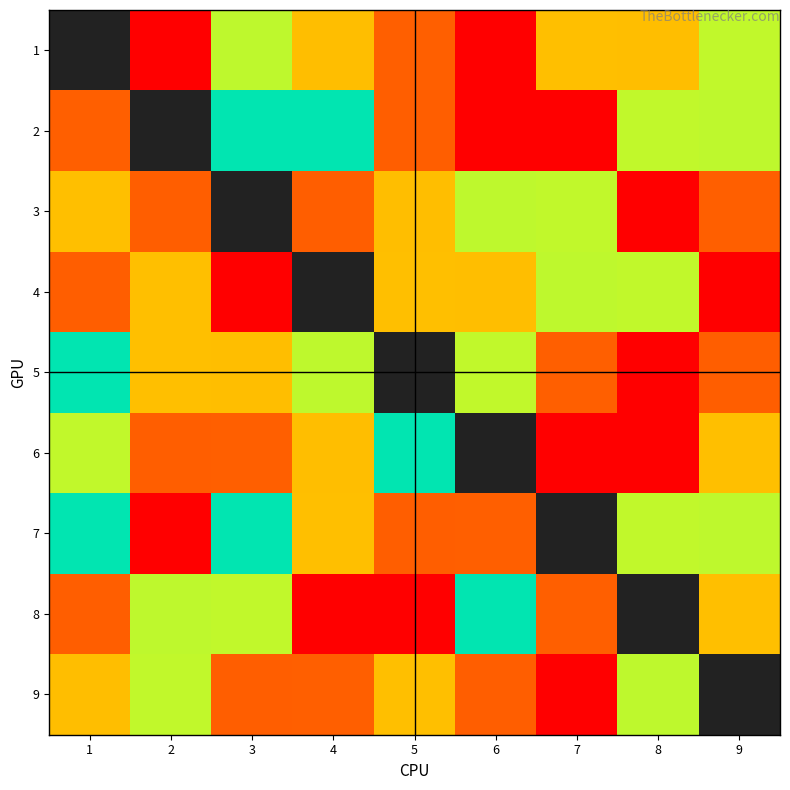

True or false: 4 has a value of 4.5 at 5.

False